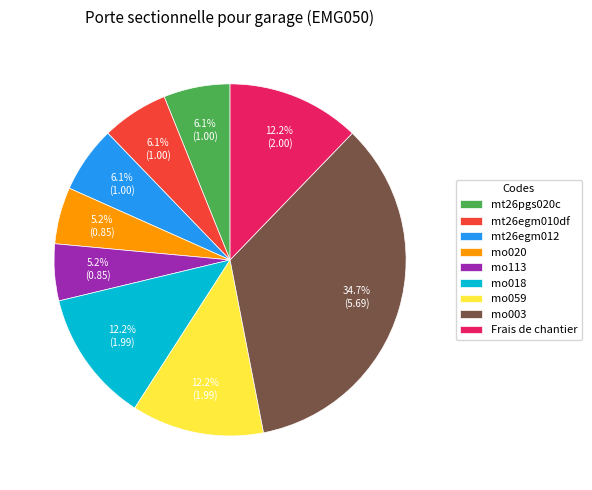

Count the number of slices in the pie.

9